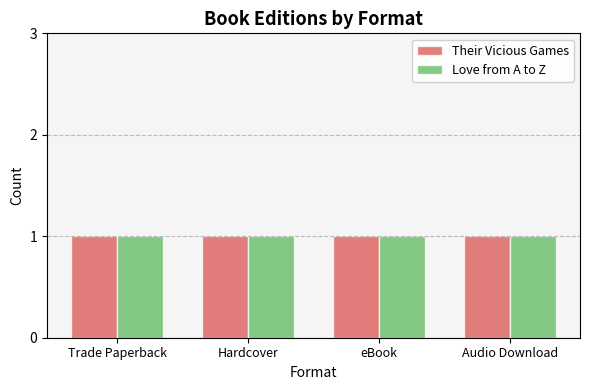

The value of Their Vicious Games at Trade Paperback is 1. True or false?

True